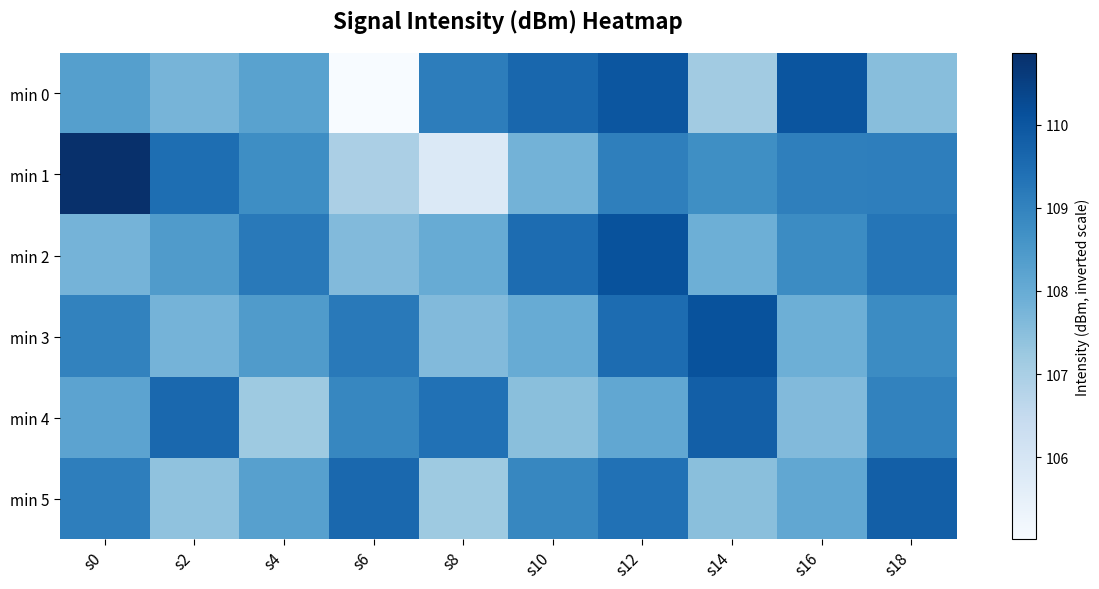

What is the maximum value shown in the chart?

110.9